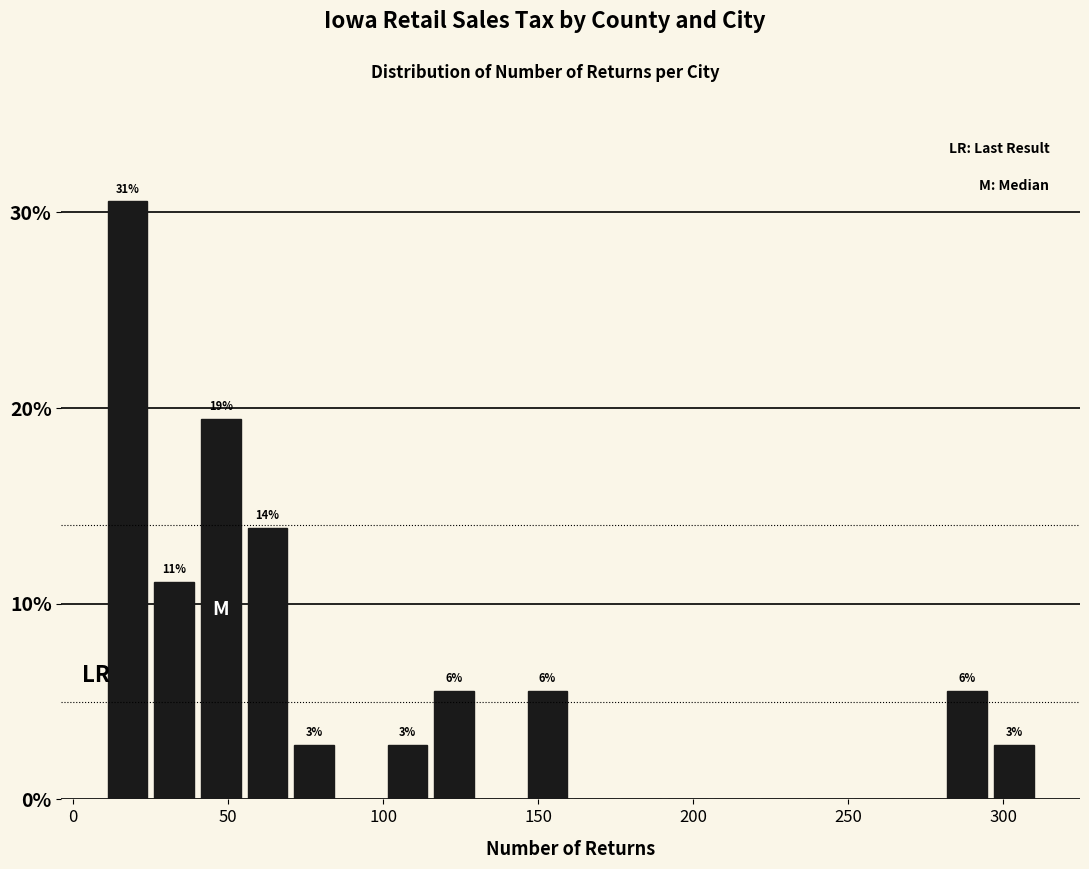

Read against the x-axis, roughly where is the centre of the tallest bar?

20